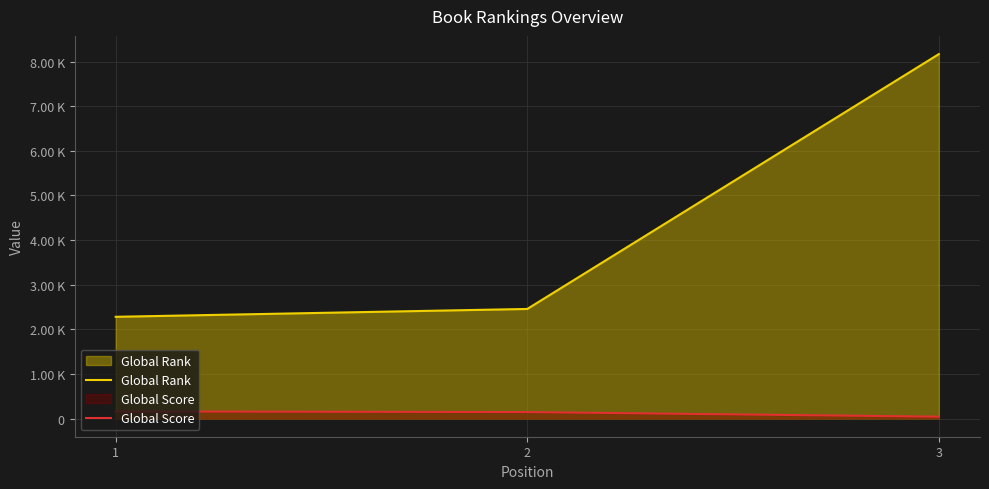

Reading left to right, list all the values displayed in this chart.

Global Rank: 2280	2456	8169
Global Score: 159	144	41